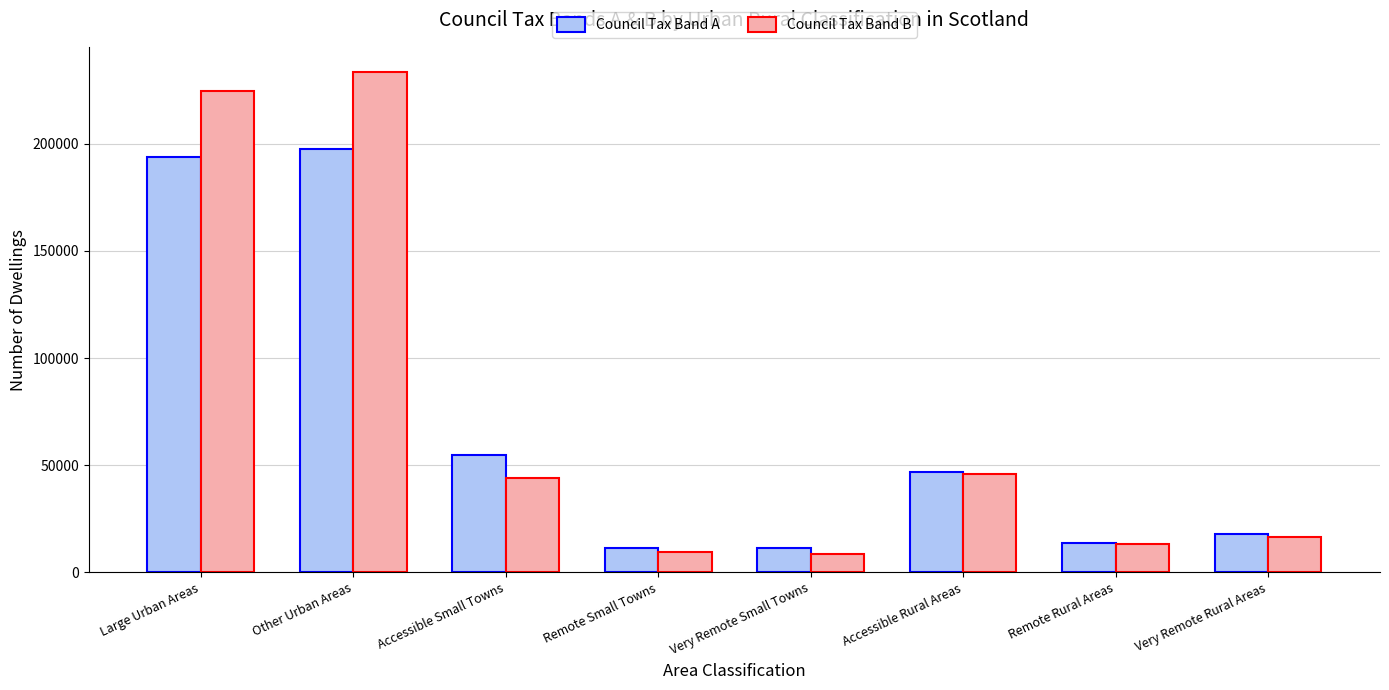

How many groups of bars are there?

8